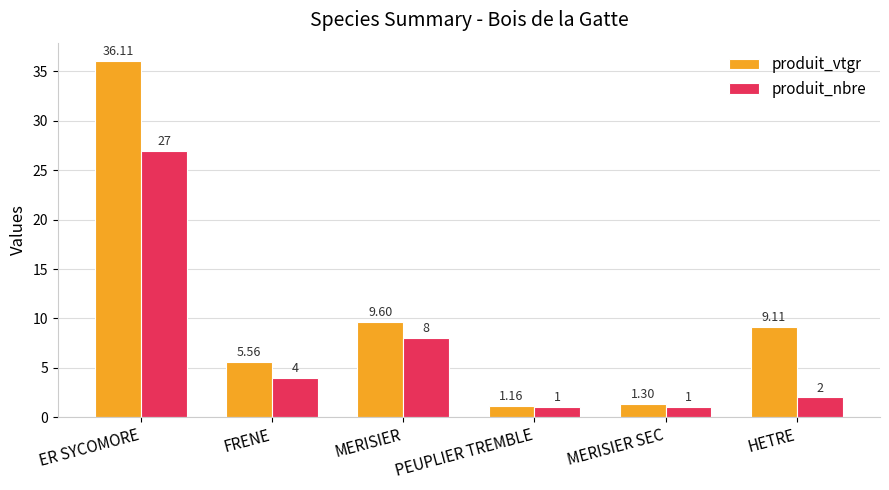

At which category is the sum across all series the highest?

ER SYCOMORE